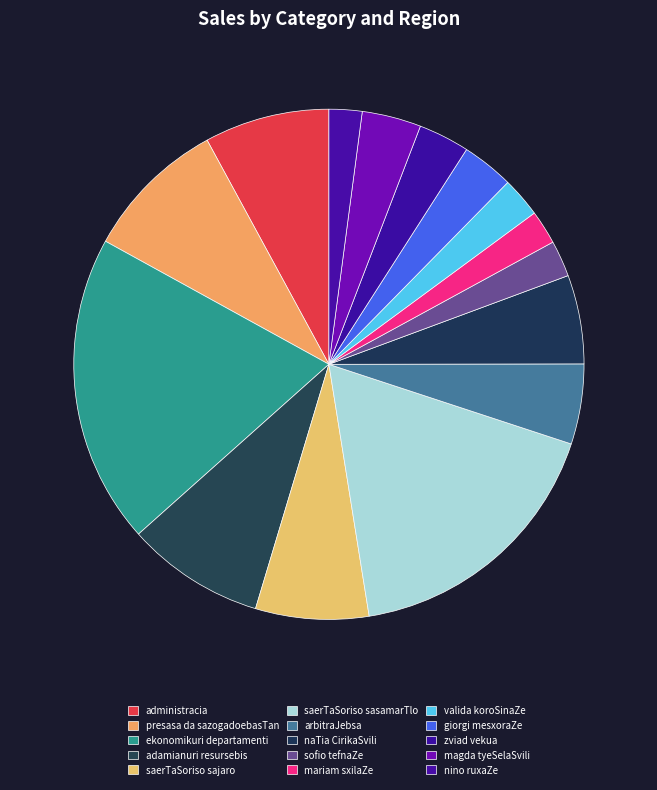

How many slices are in this pie chart?

15